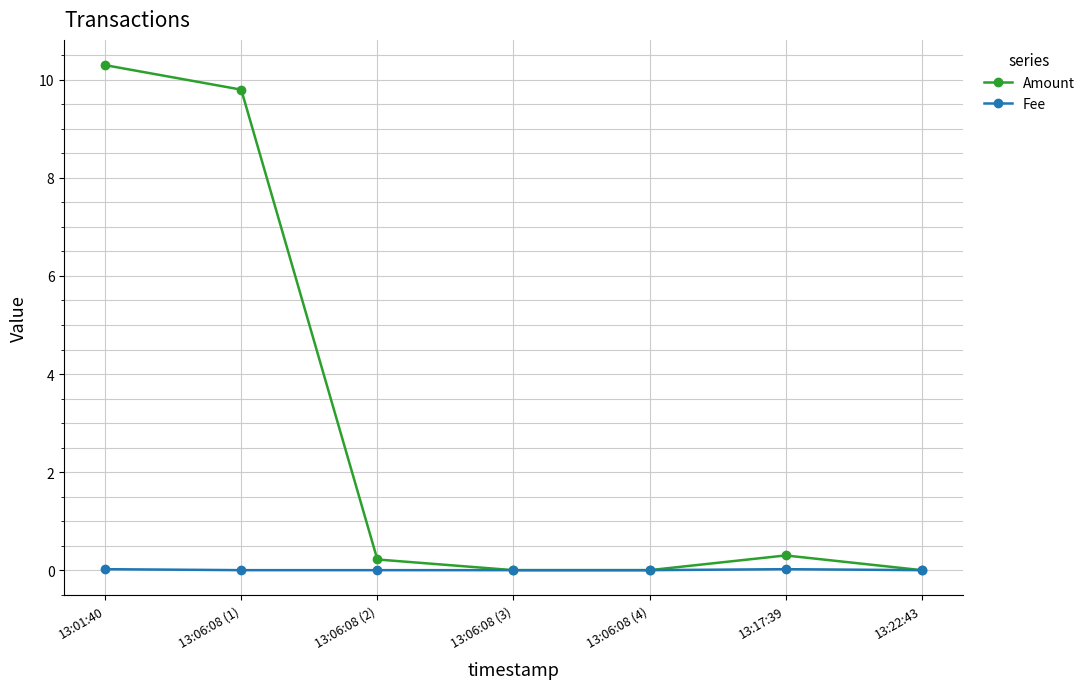

Which series changed the most between 13:01:40 and 13:22:43?

Amount